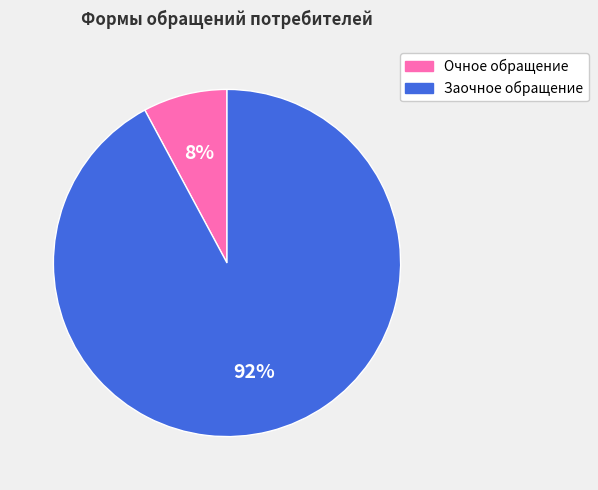

The Заочное обращение slice represents 77% of the pie. True or false?

False